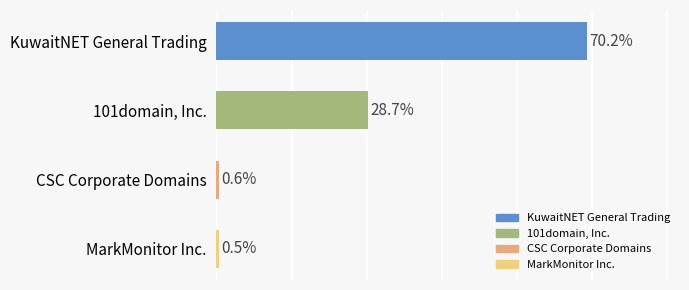

Are the bars horizontal?

Yes